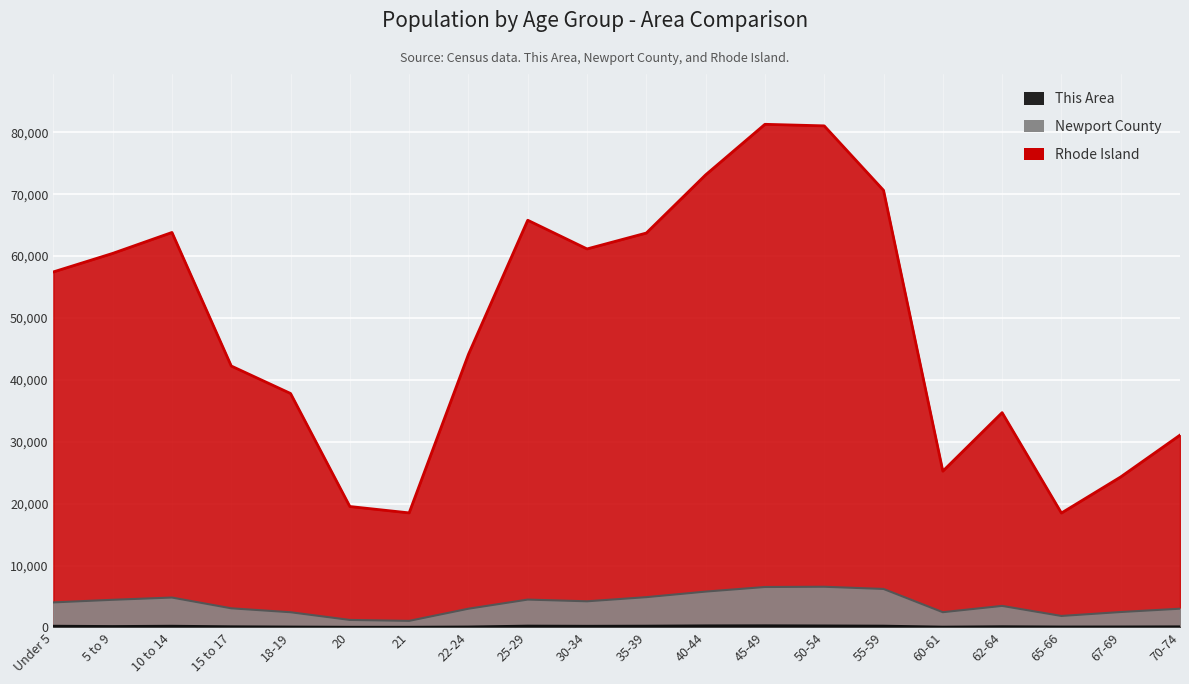

True or false: Newport County and This Area cross at least once.

False